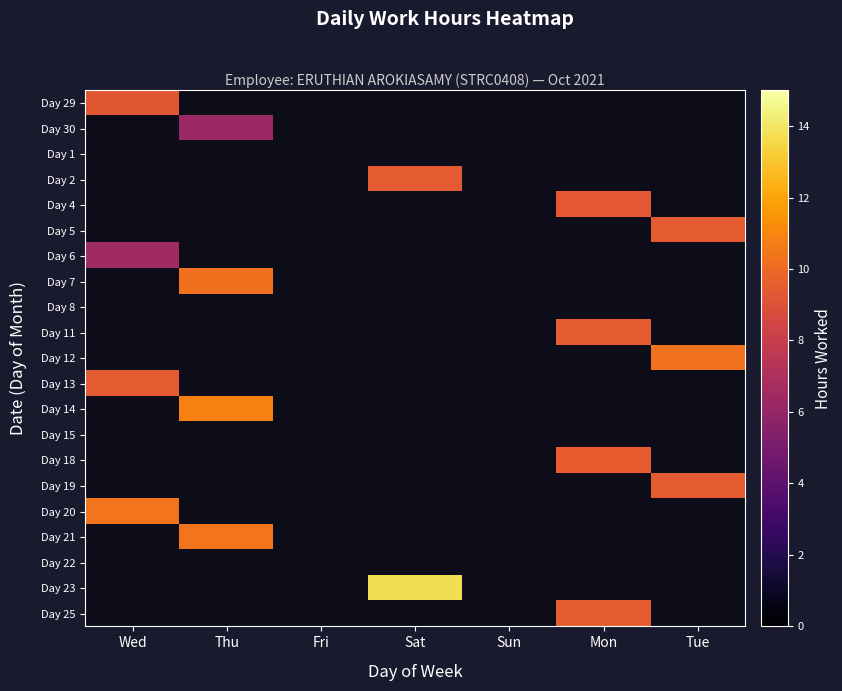

What is the total value across all series at Wed?

35.5